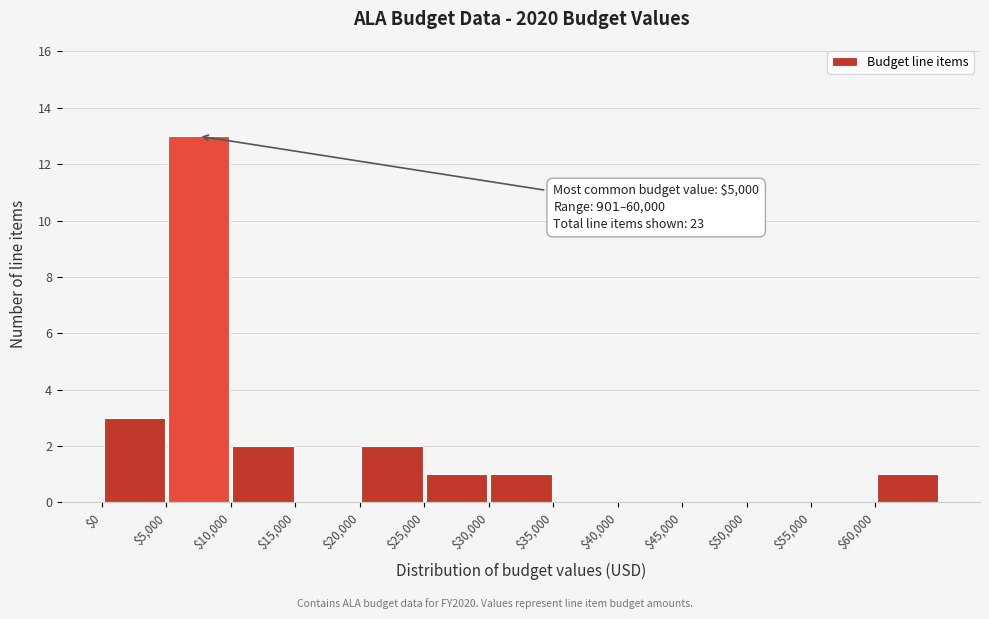

Over which range of the x-axis is the bar tallest?

5000 to 10000